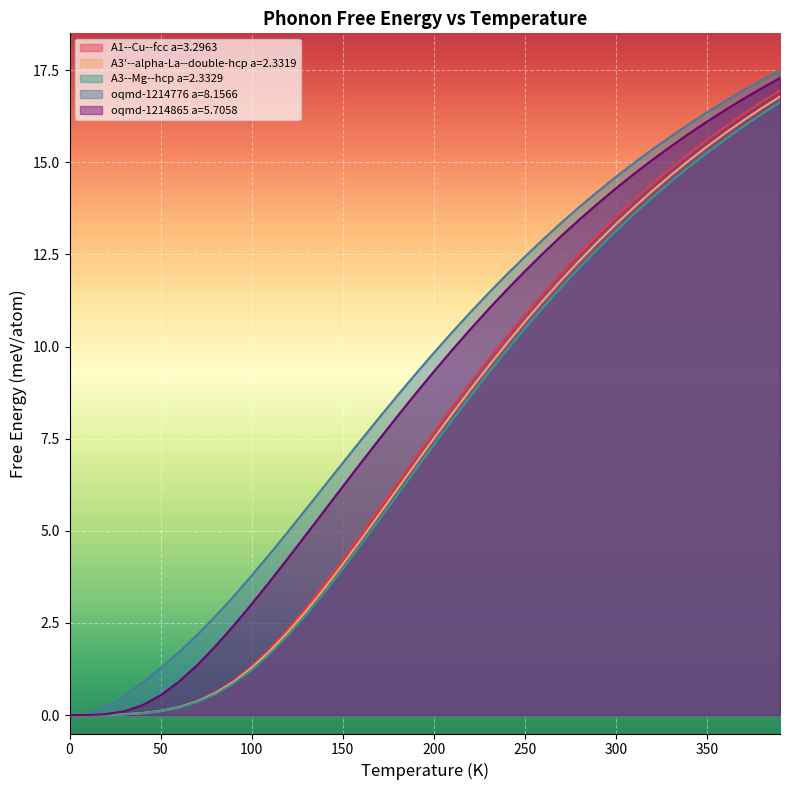

Which series changed the most between 250.0 and 290.0?

A3--Mg--hcp a=2.3329